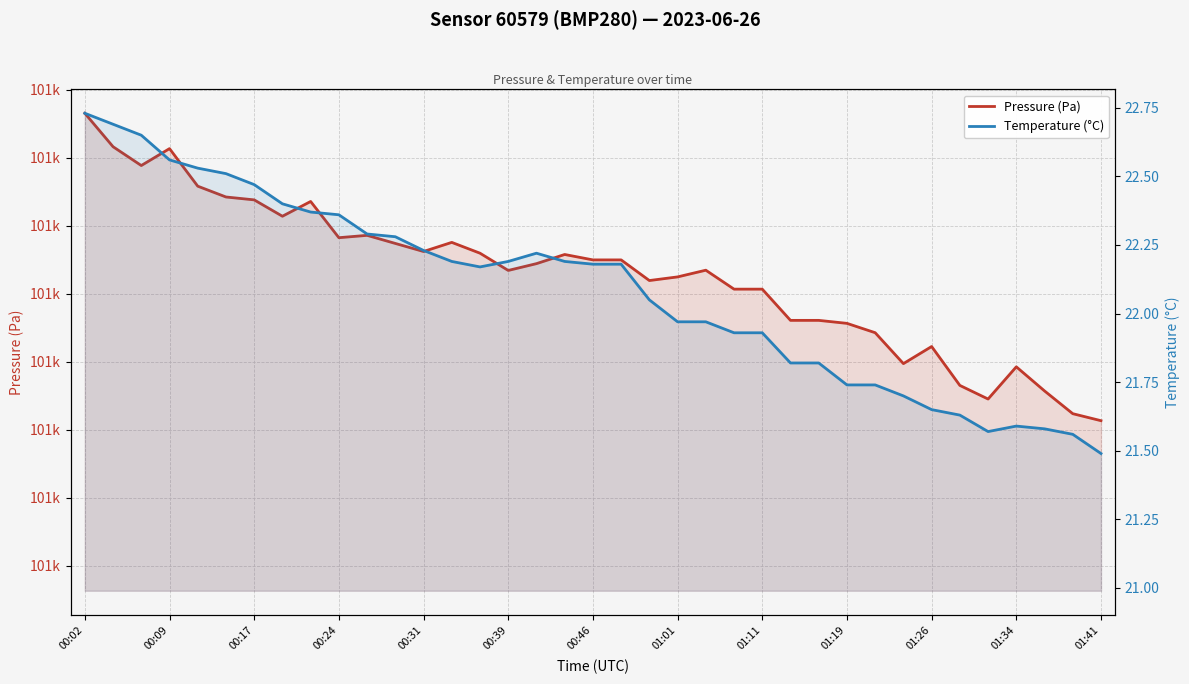

How many lines are shown in the chart?

2